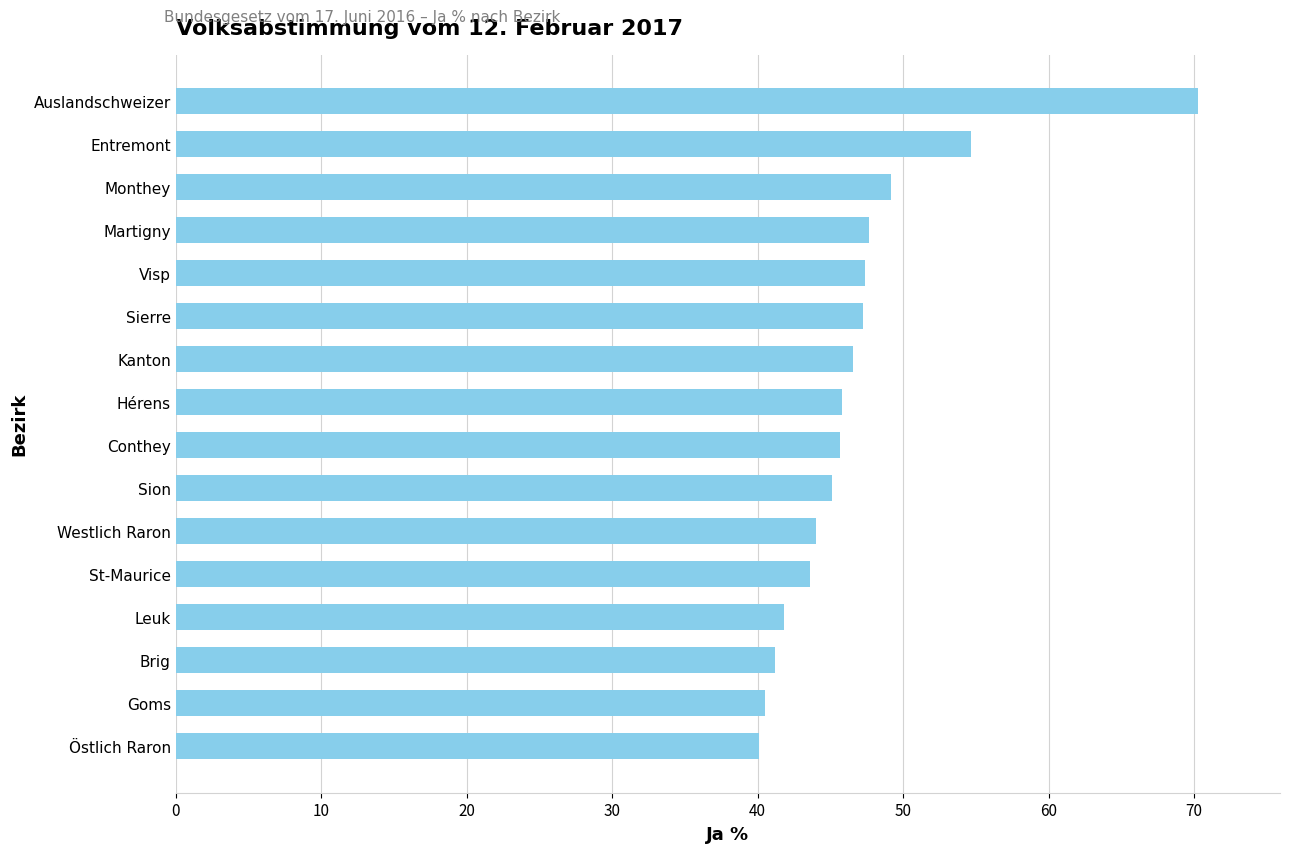

Does the chart contain any negative values?

No